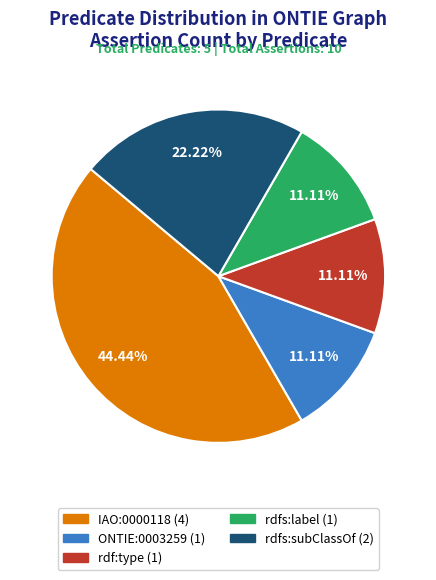

To the nearest percent, what percentage of the pie is rdf:type?

11%